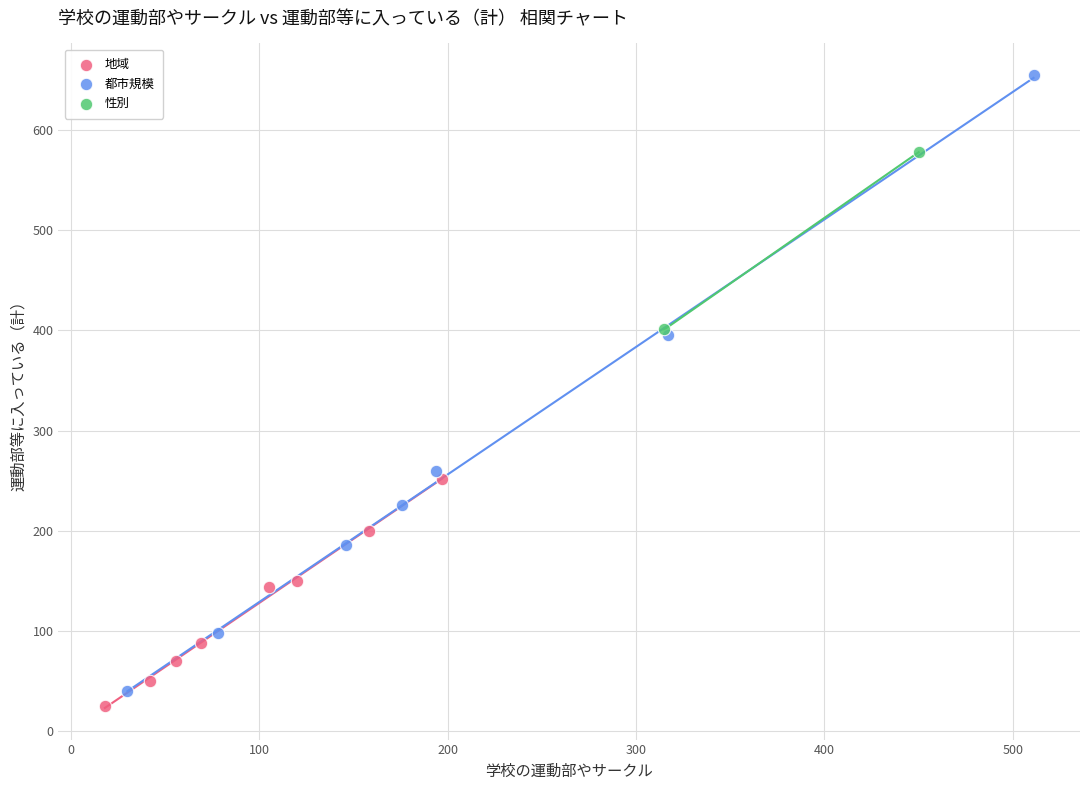

Which series has the widest spread of Y values?

都市規模